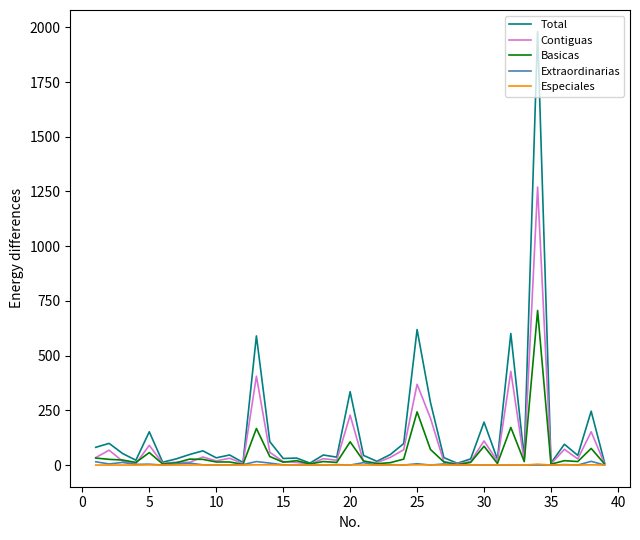

Which series has the widest spread of values?

Total